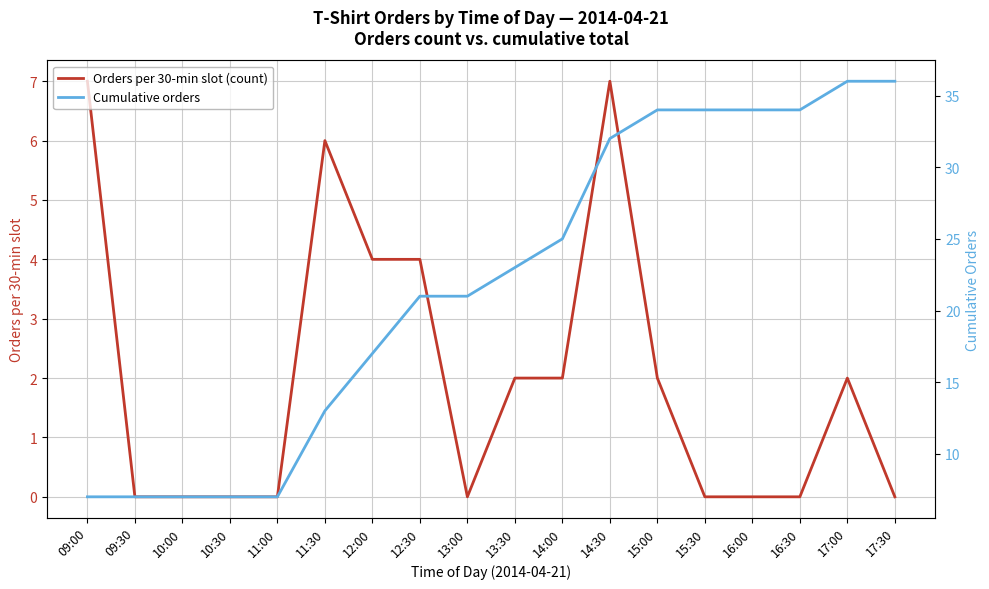

The Orders per 30-min slot (count) series shows -4 at 17:30. True or false?

False